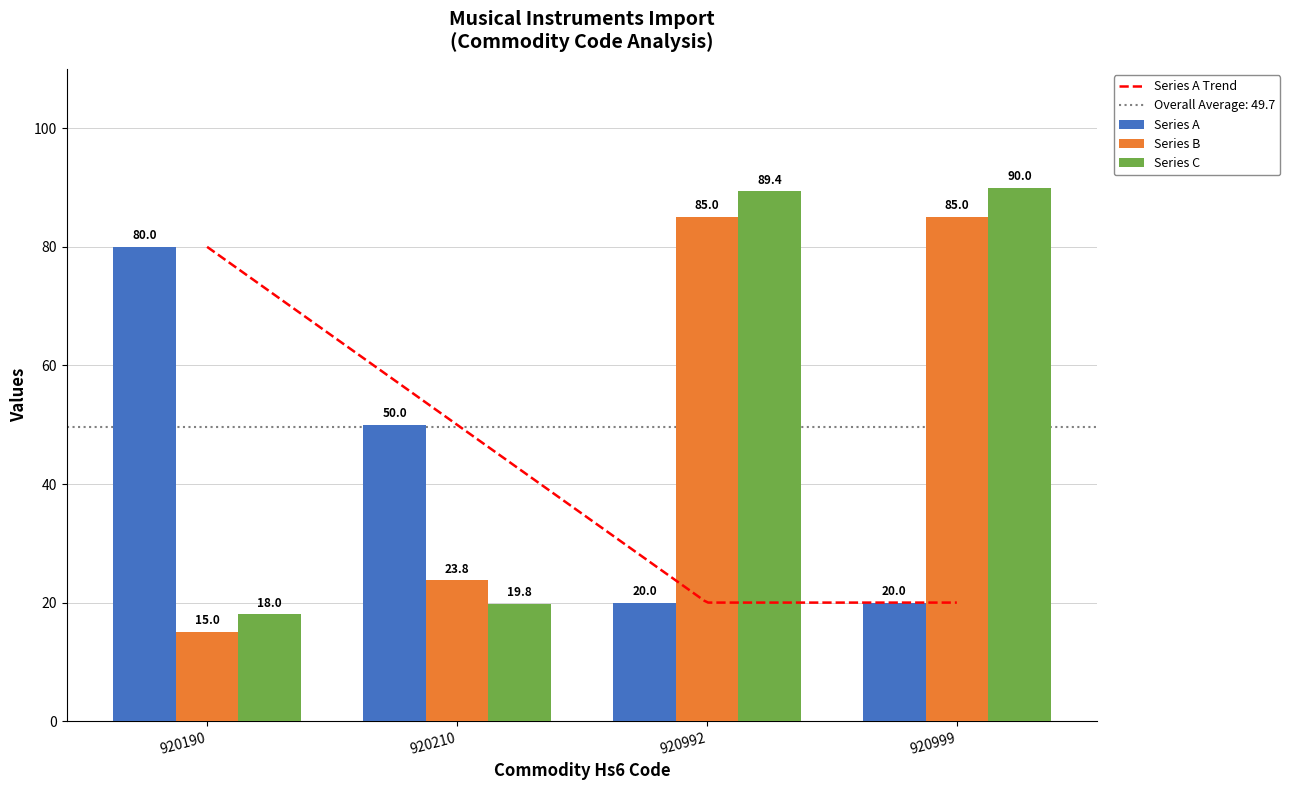

List the series in order of their peak value, lowest first.

Series A (Year), Series B (Hs4Code), Series C (Hs6Code)